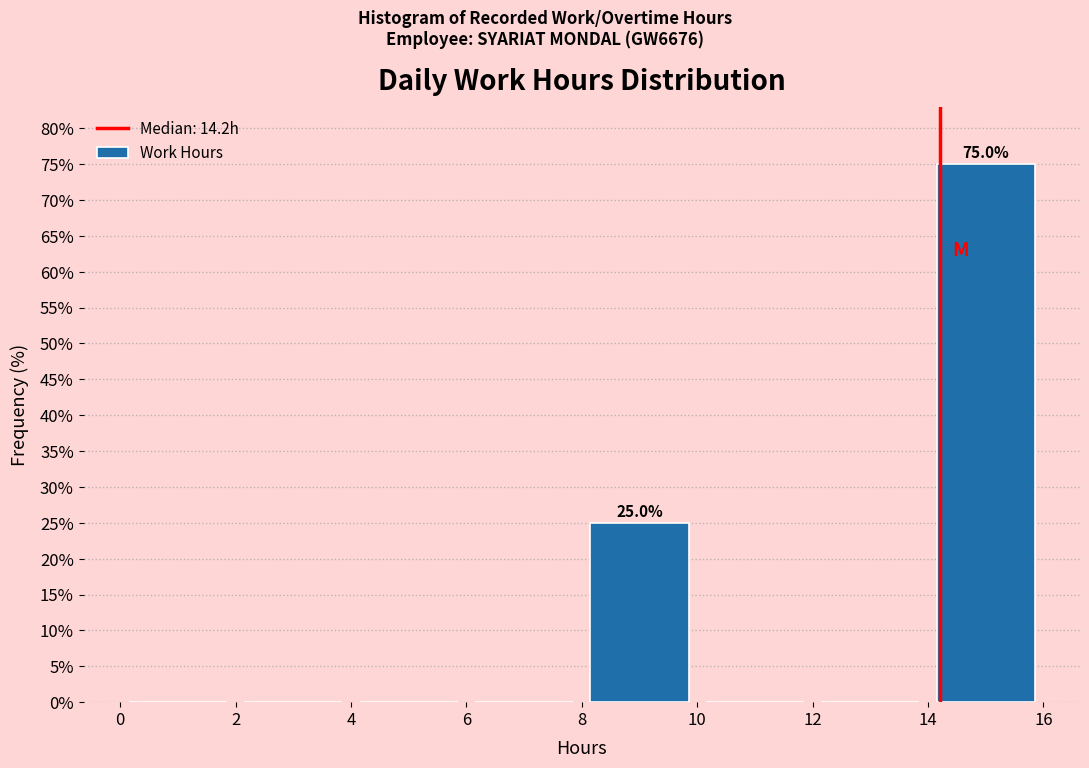

Which range on the x-axis has the tallest bar?

14 to 16